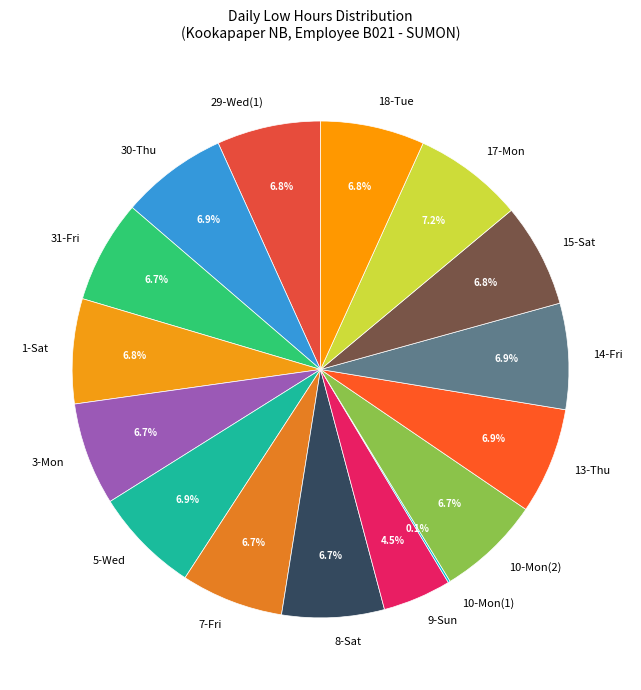

What is the total percentage of 9-Sun and 5-Wed?

11.4%